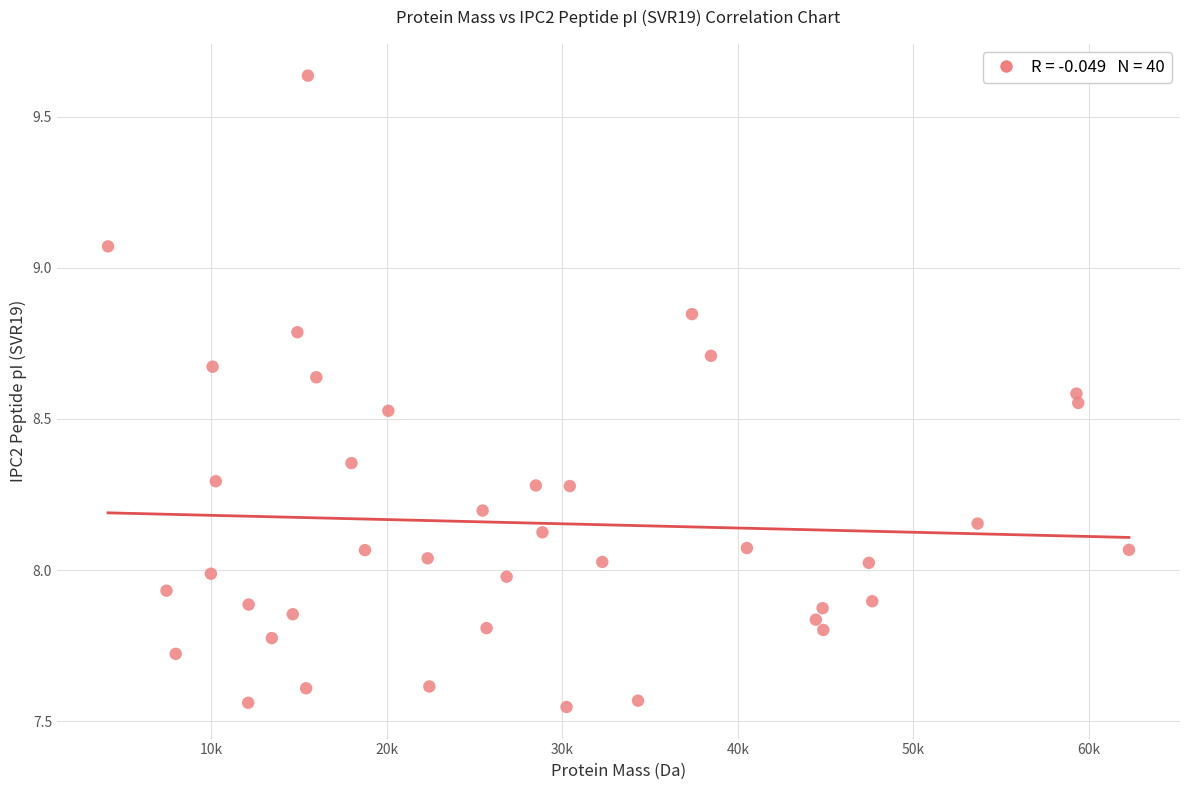

What is the range of X values (max minus min)?

58143.1